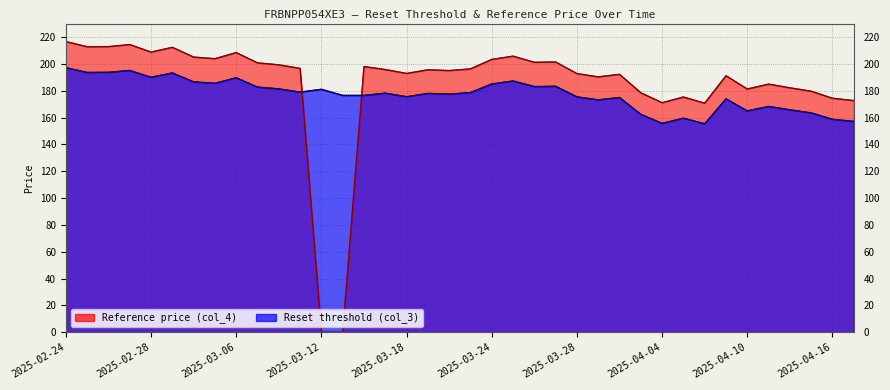

Where is the first local minimum for Reset threshold (col_3)?

2025-02-25